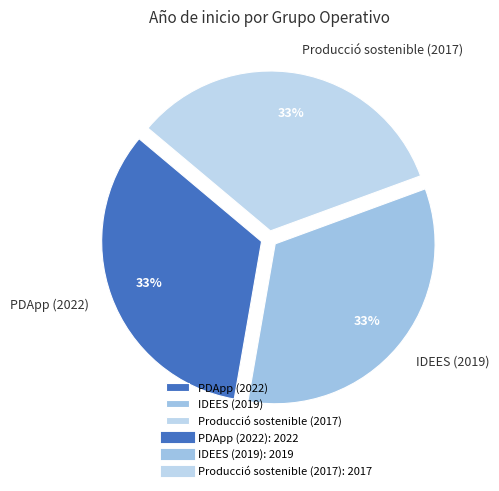

The PDApp (2022) slice represents 33% of the pie. True or false?

True